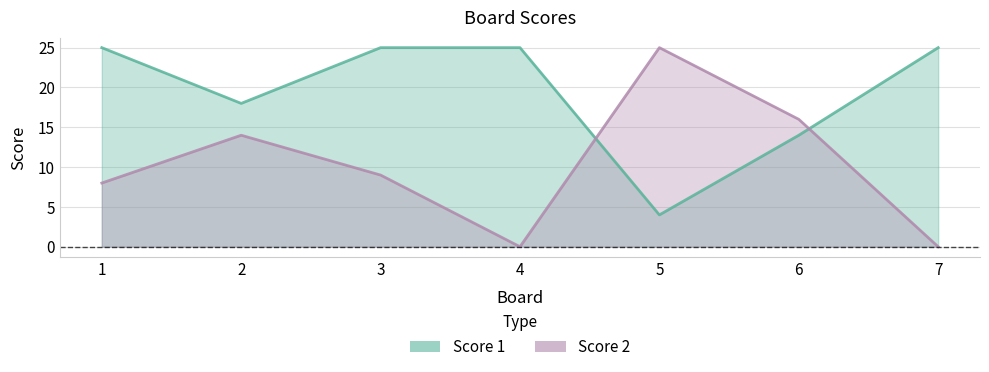

Is the value of Score 1 at 1 greater than the value of Score 2 at 5?

No